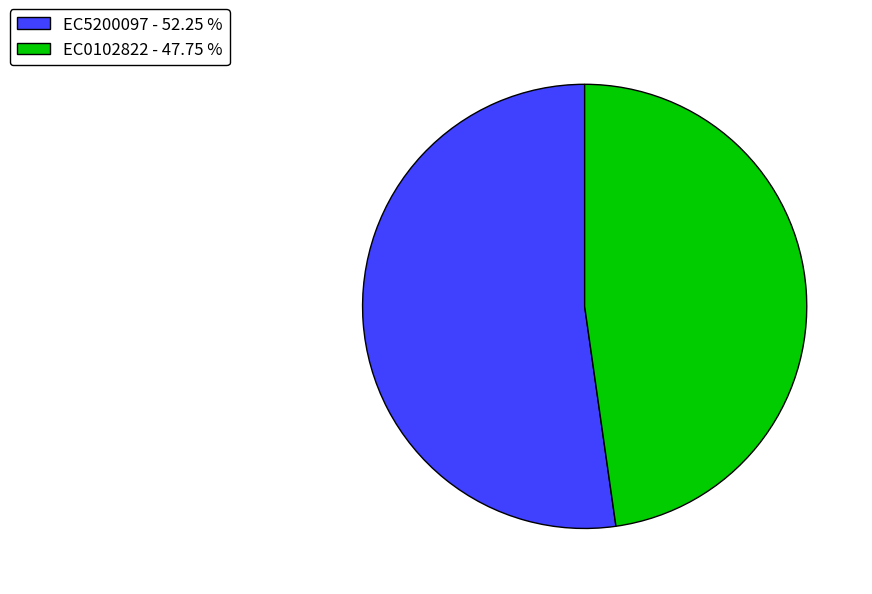

Rank the categories by value from highest to lowest.

EC5200097, EC0102822